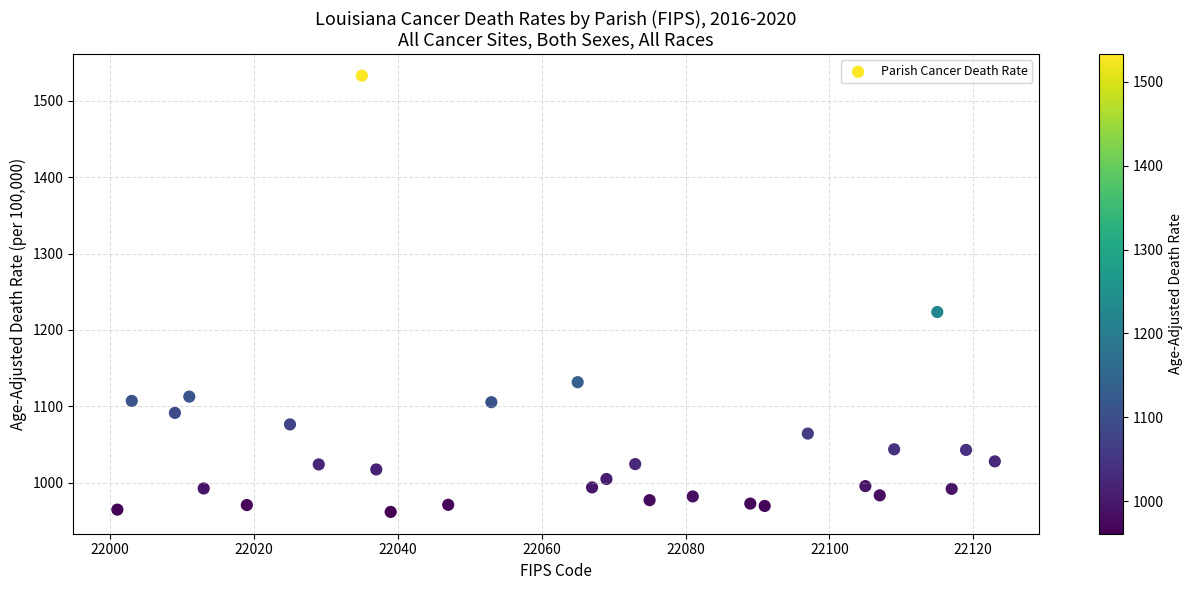

What is the range of X values (max minus min)?

122.0